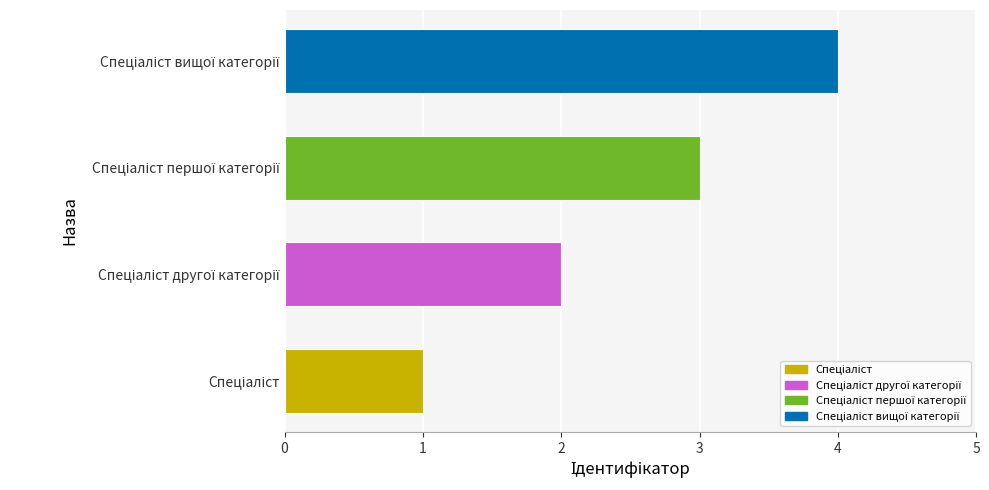

What is the greatest value displayed?

4